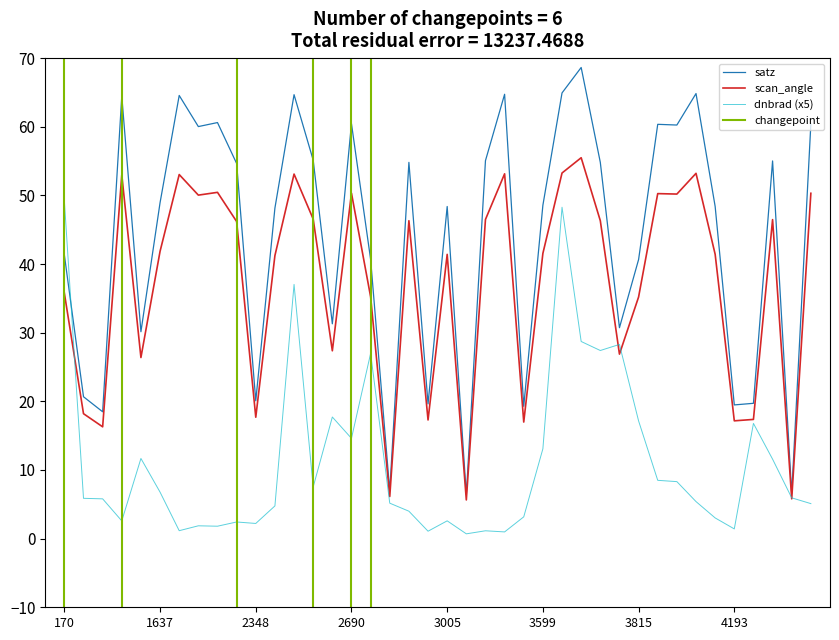

Rank the series by their average value, from highest to lowest.

satz, scan_angle, dnbrad